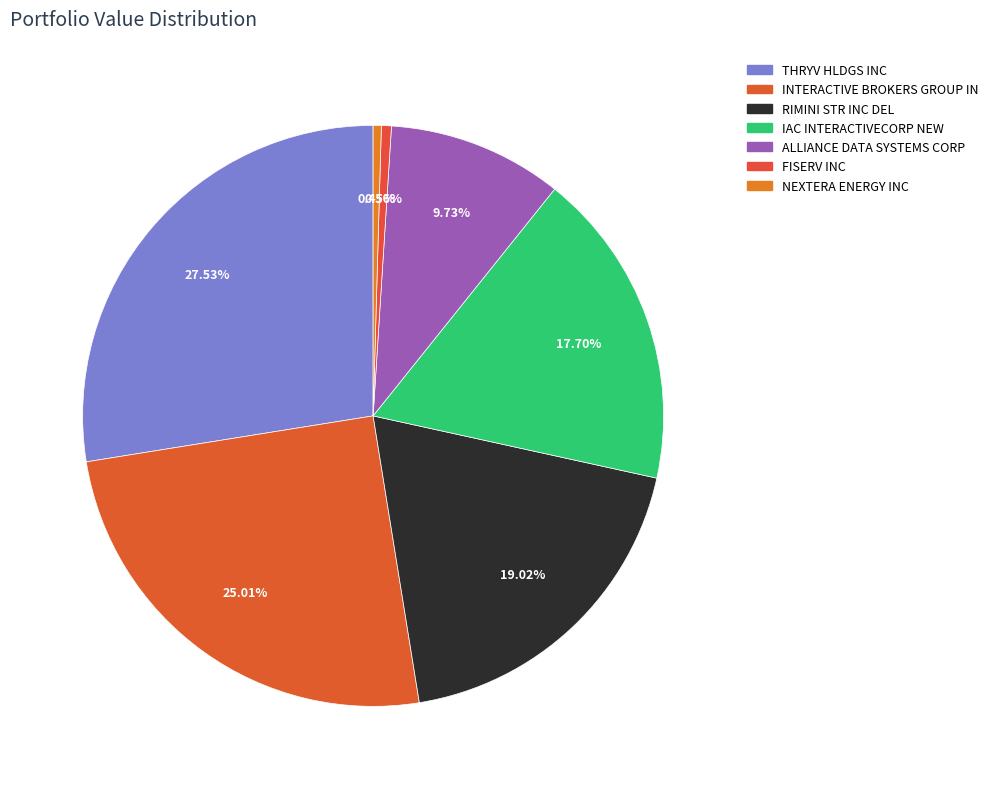

Rank the categories by value from highest to lowest.

THRYV HLDGS INC, INTERACTIVE BROKERS GROUP IN, RIMINI STR INC DEL, IAC INTERACTIVECORP NEW, ALLIANCE DATA SYSTEMS CORP, FISERV INC, NEXTERA ENERGY INC